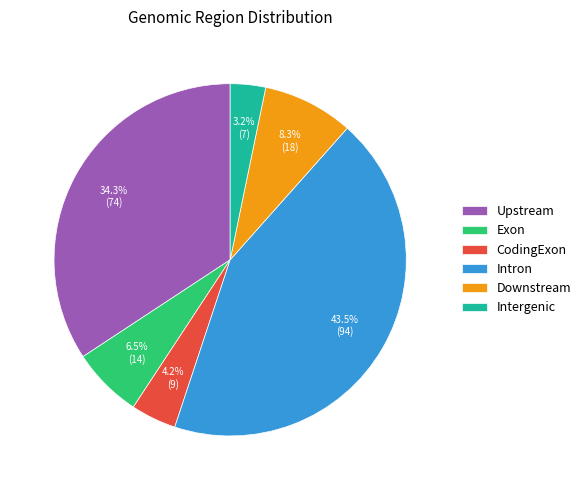

Does Upstream account for over 50% of the chart?

No